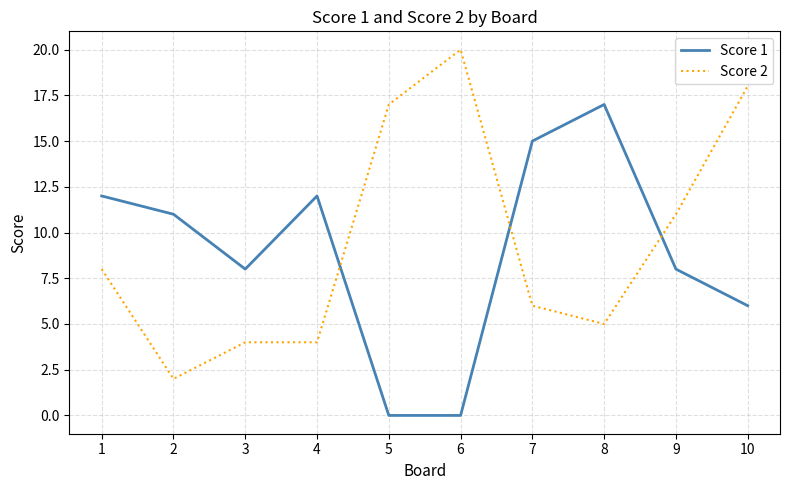

Which category has the highest value across all series?

6